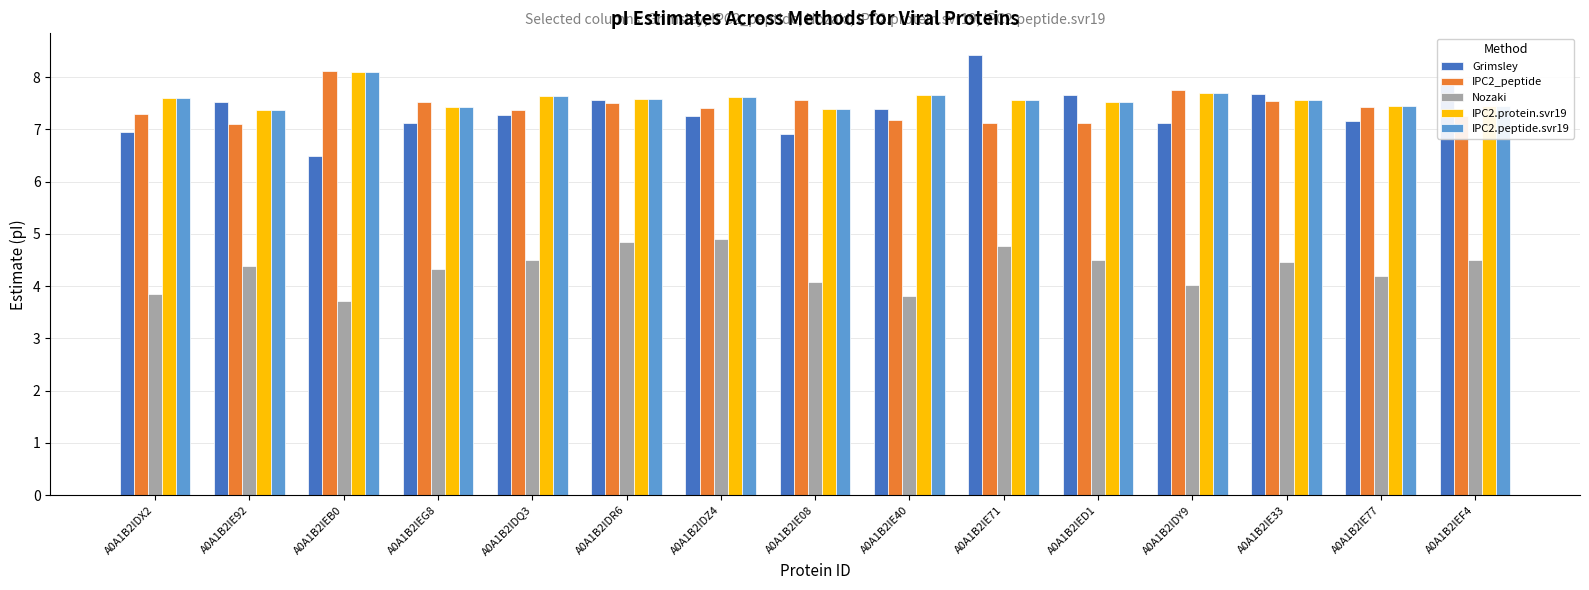

What is the difference between the second highest and minimum values in the IPC2.peptide.svr19 series?

0.3